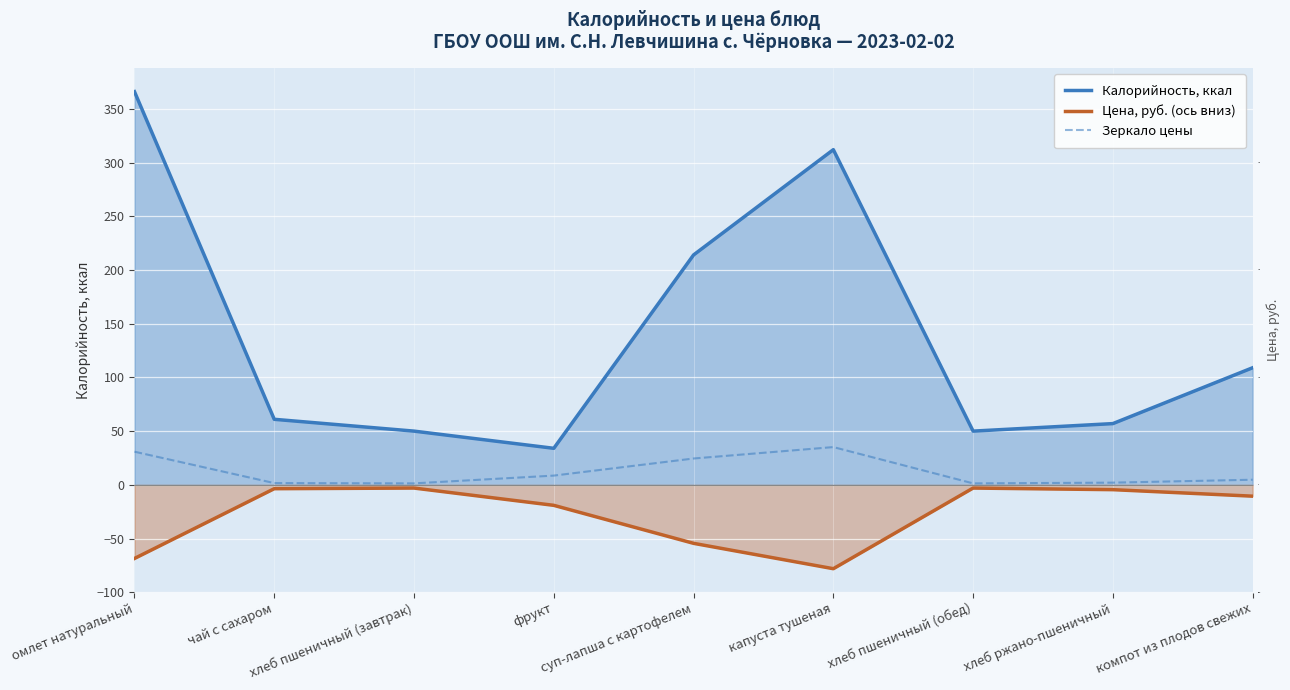

True or false: Калорийность, ккал and Цена, руб. (ось вниз) intersect in this chart.

False